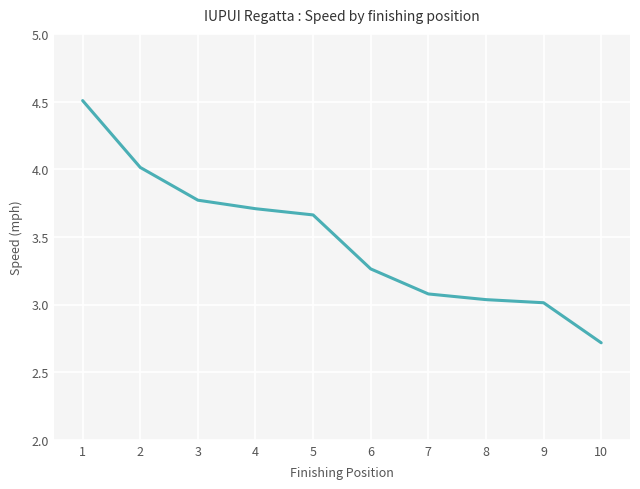

What is the ratio of the value at 2 to the value at 10?

1.5